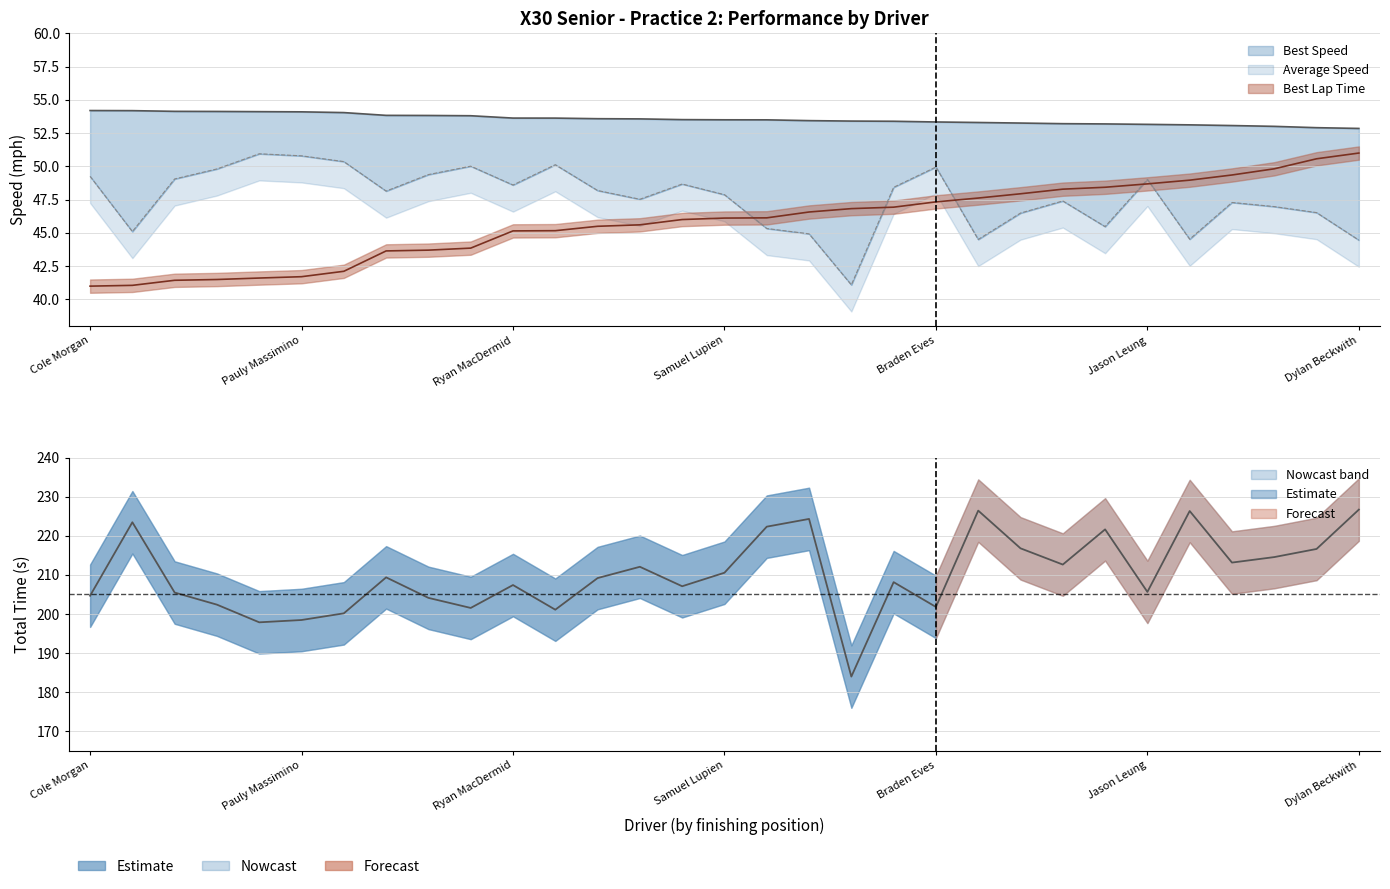

Rank the series by their maximum value, from lowest to highest.

Average Speed, Best Lap Time, Best Speed, Total Time (s)